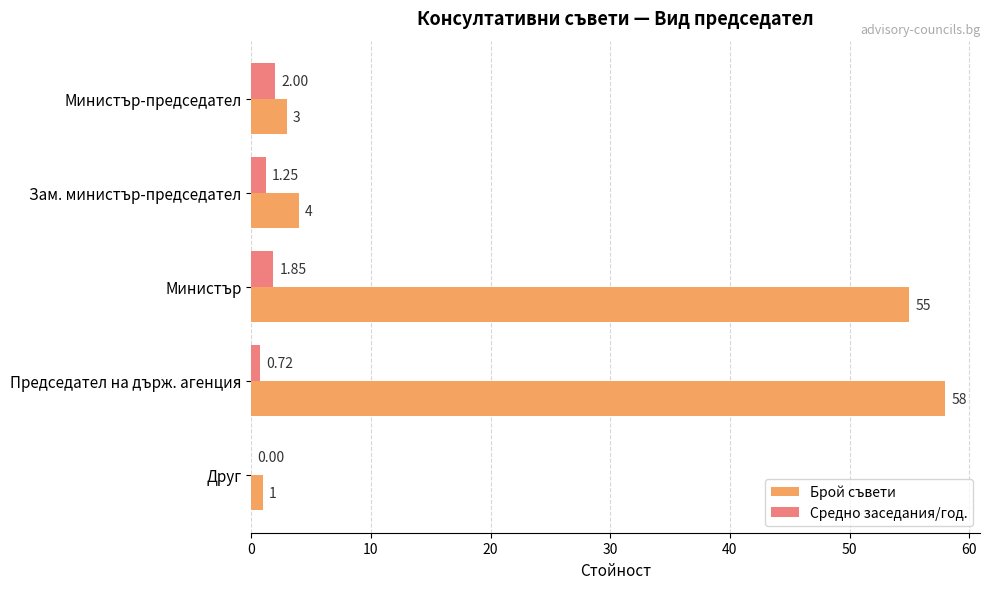

What are all the series names shown in the legend?

Брой съвети, Средно заседания/год.